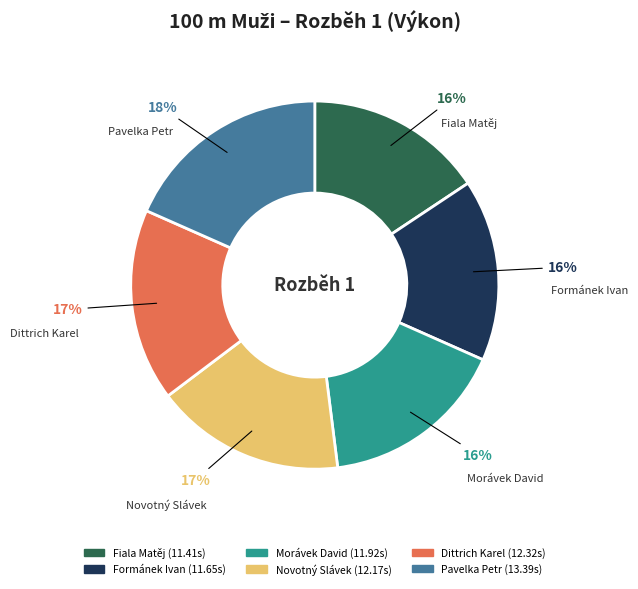

To the nearest percent, what portion does Pavelka Petr represent?

18%